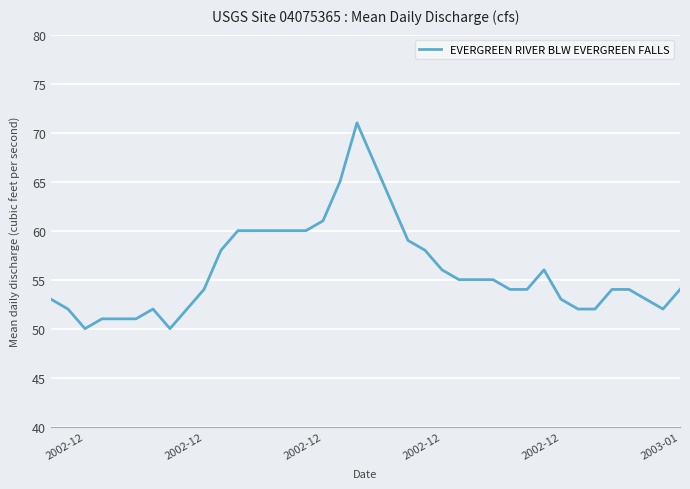

What is the greatest value displayed?

71